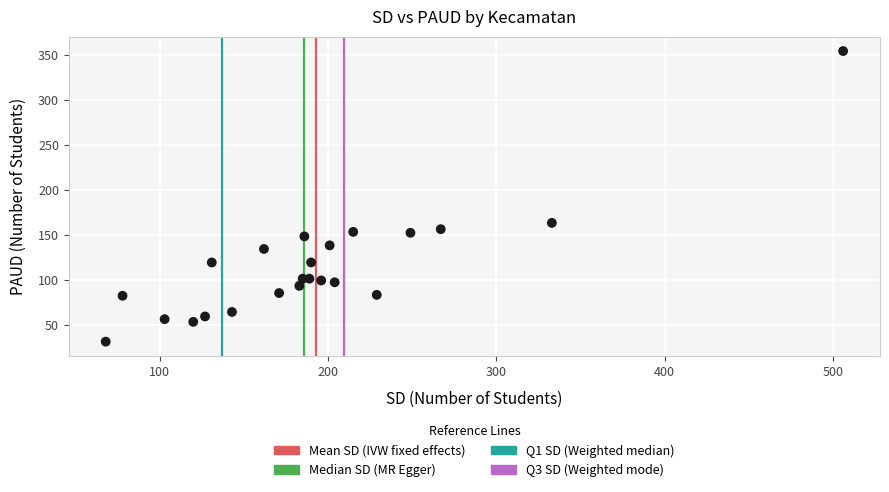

What Y value in the scatter plot is closest to 192?

163